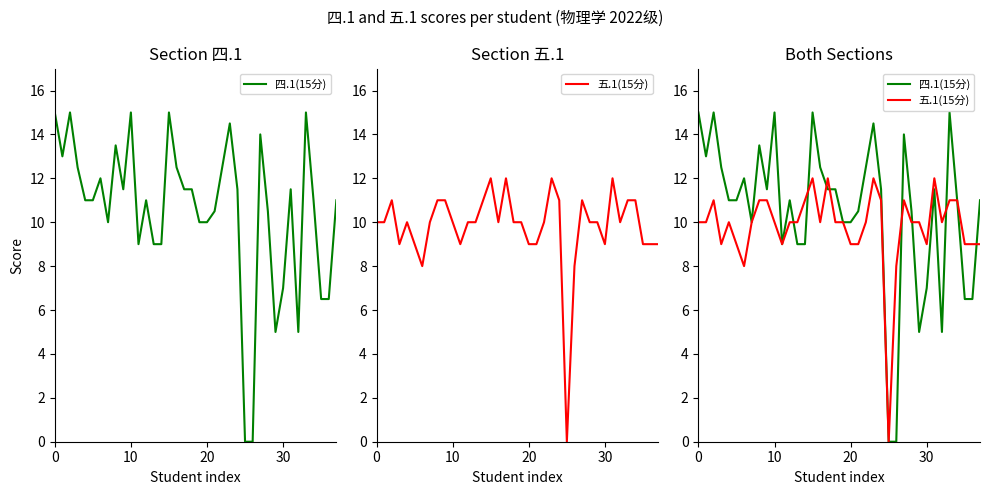

At which category is the sum across all series the highest?

15